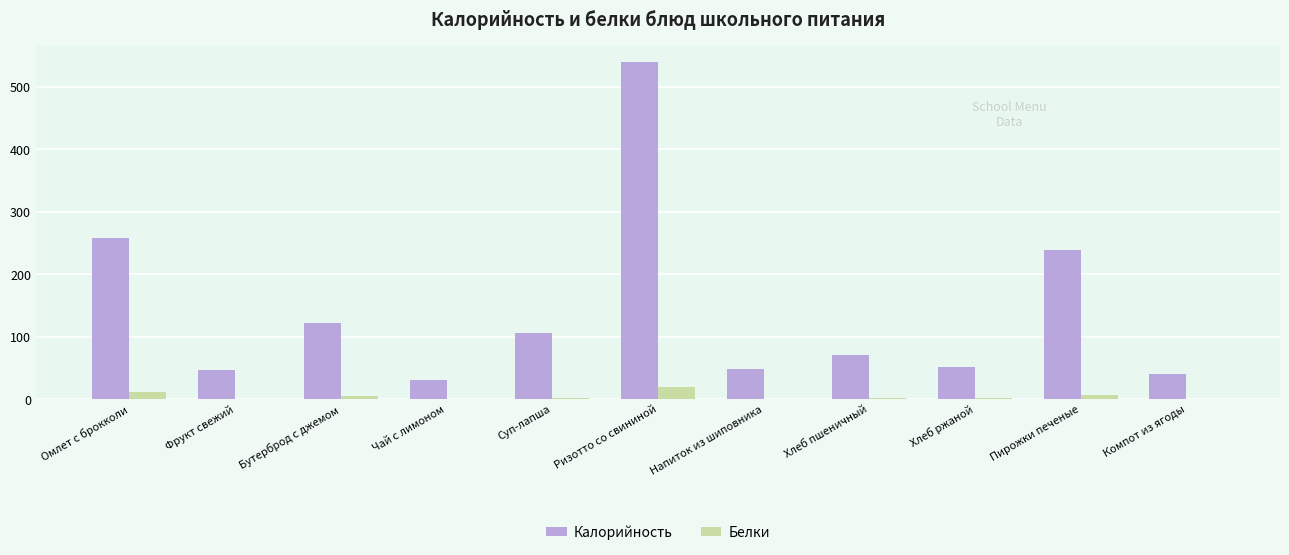

Which series has the widest spread of values?

Калорийность